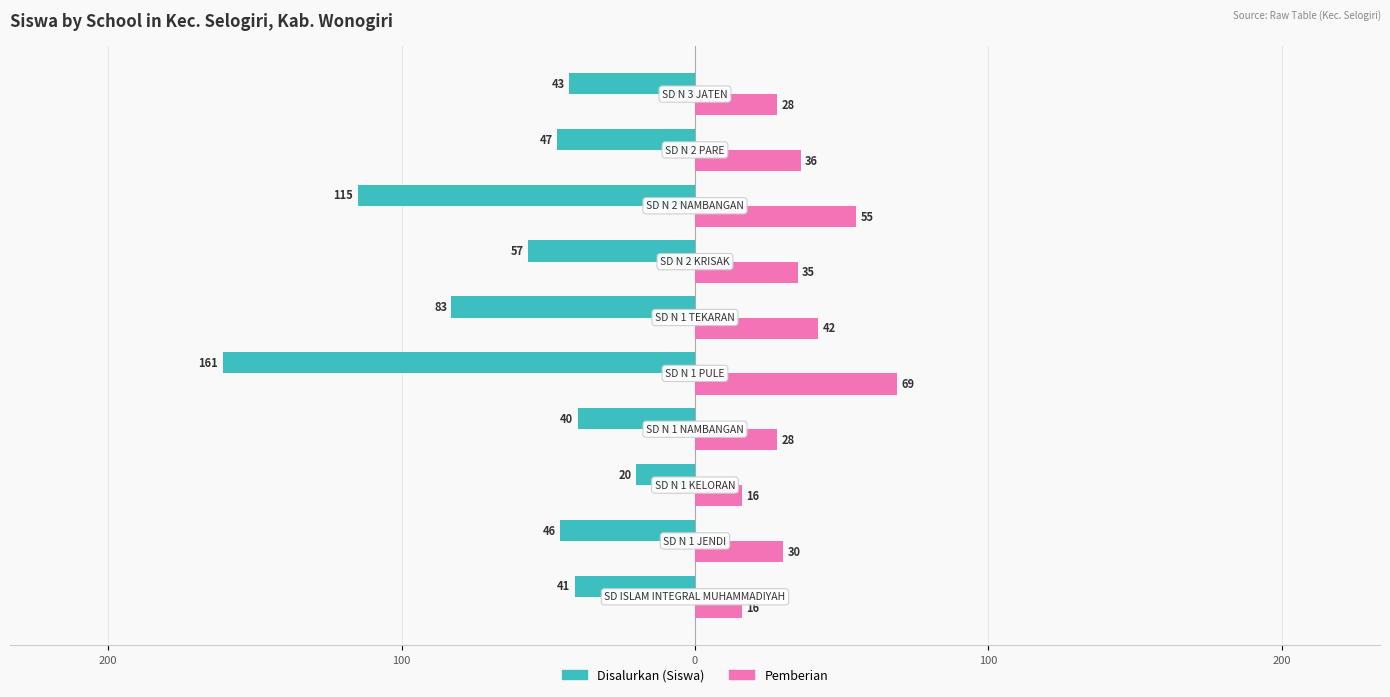

What is the average value of the Disalurkan (Siswa) series?

-65